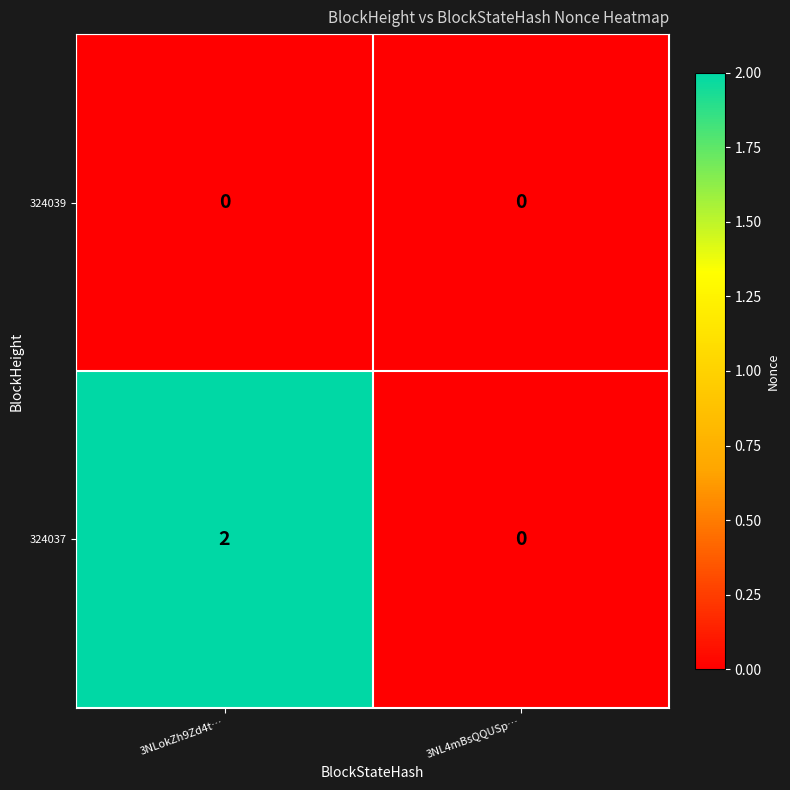

Reading right to left, transcribe all the data shown in this chart.

324039: 0	0
324037: 0	2